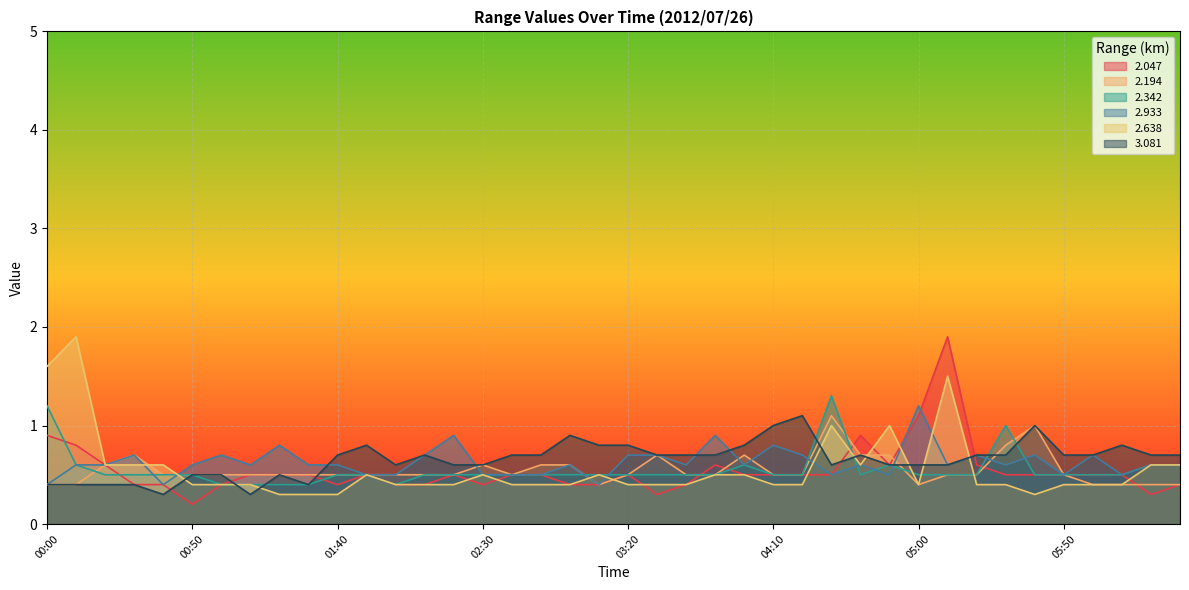

How many intersections are there between 2.342 and 3.081?

6